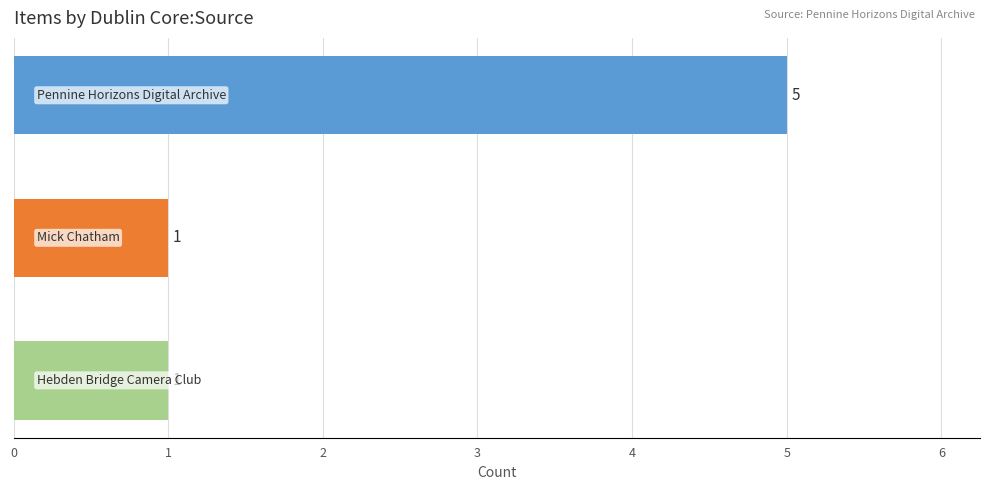

What is the greatest value displayed?

5